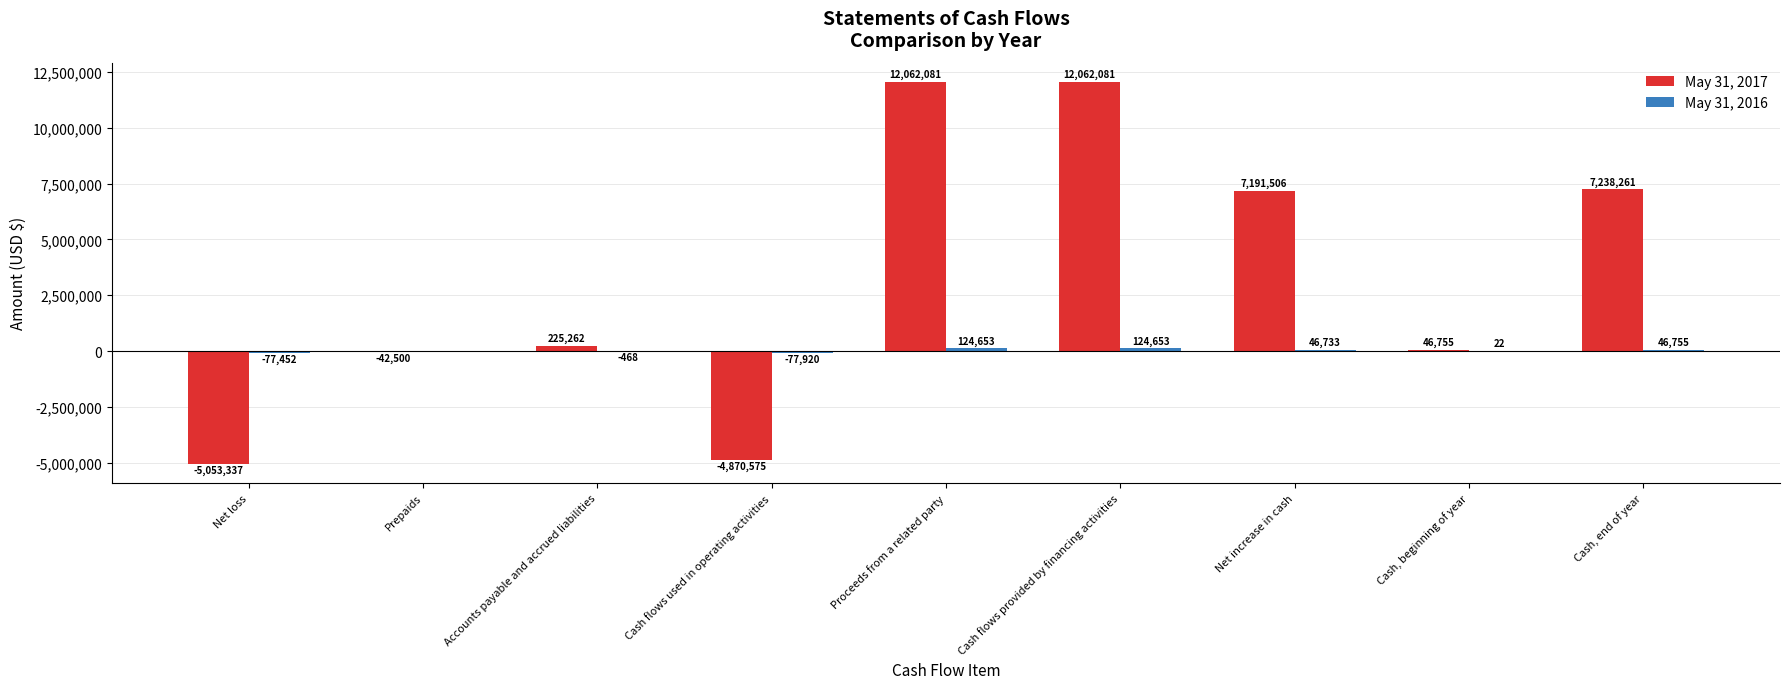

Which series has the largest total across all categories?

May 31, 2017